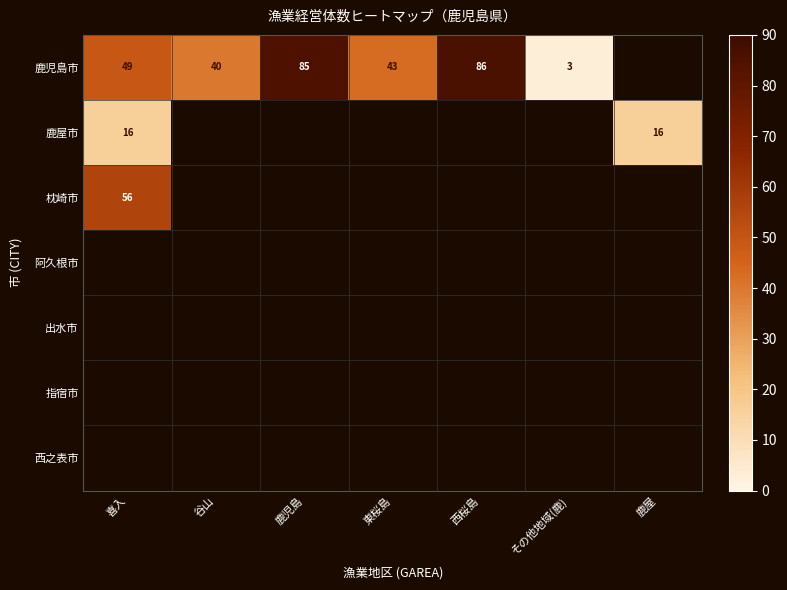

The 枕崎市 series shows 56 at 喜入. True or false?

True